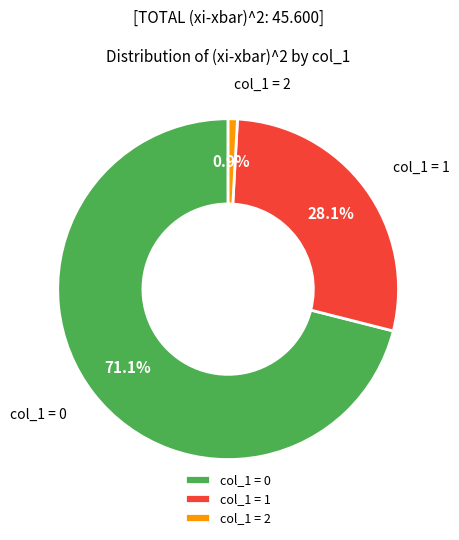

What is the largest slice in the pie chart?

col_1 = 0